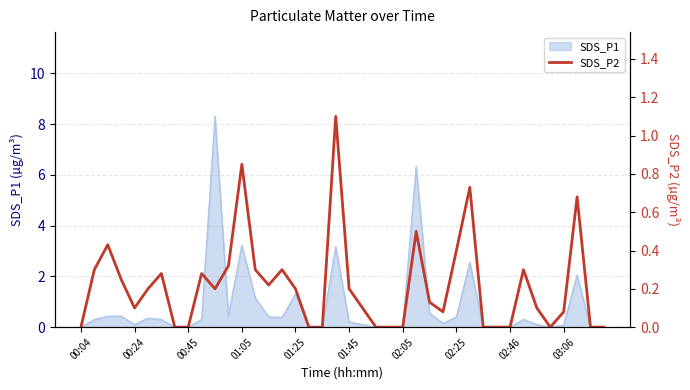

The chart shows a value of 0.4 at 23. True or false?

False